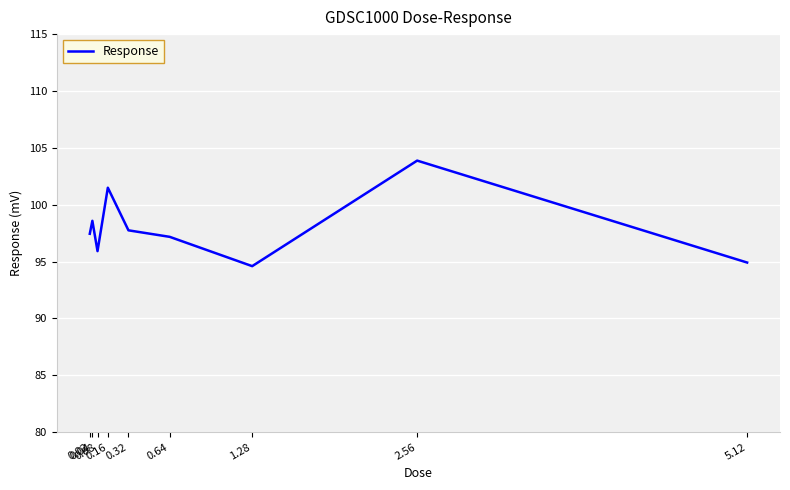

How many interior local valleys (lower than both neighbors) does the data have?

2